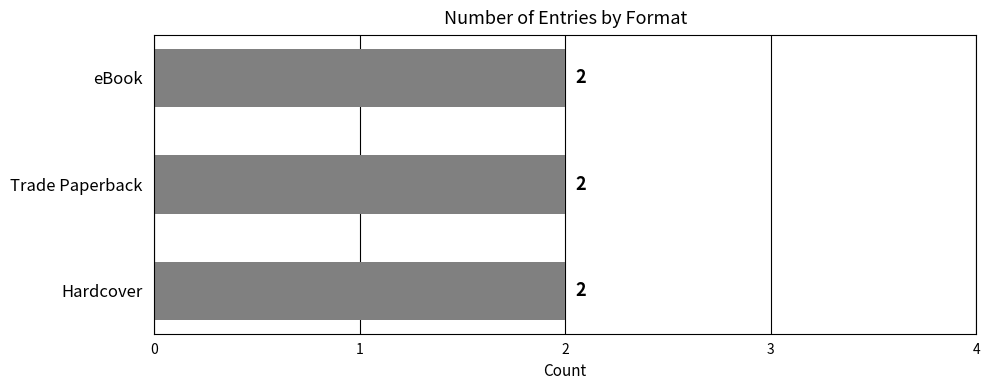

Does the chart contain any negative values?

No